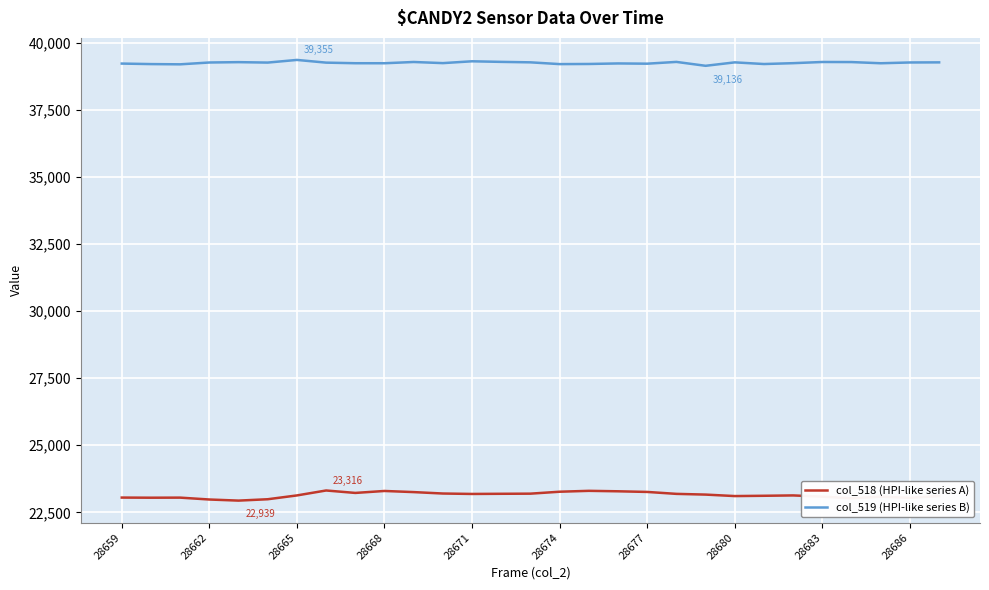

What is the difference between the maximum and minimum values in the col_518 (HPI-like series A) series?

377